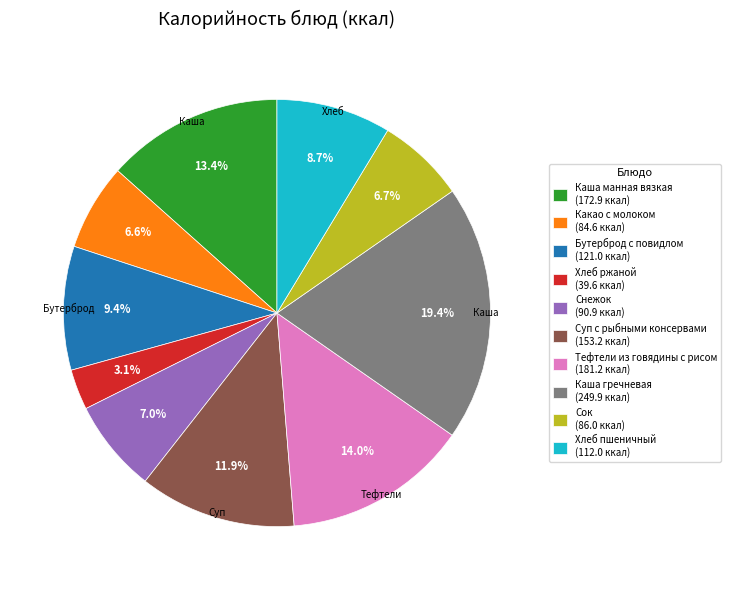

Is there a majority slice in this chart?

No